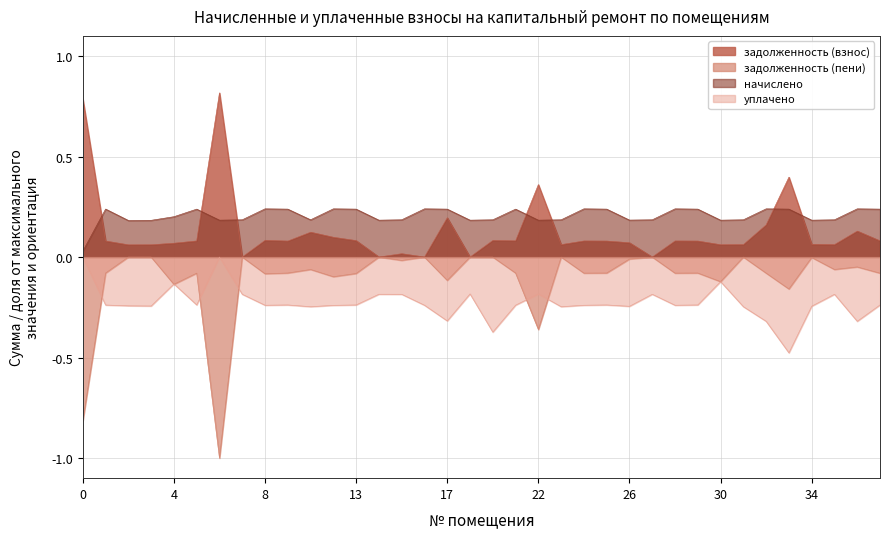

What is the spread (max minus min) of values at 22?

0.7